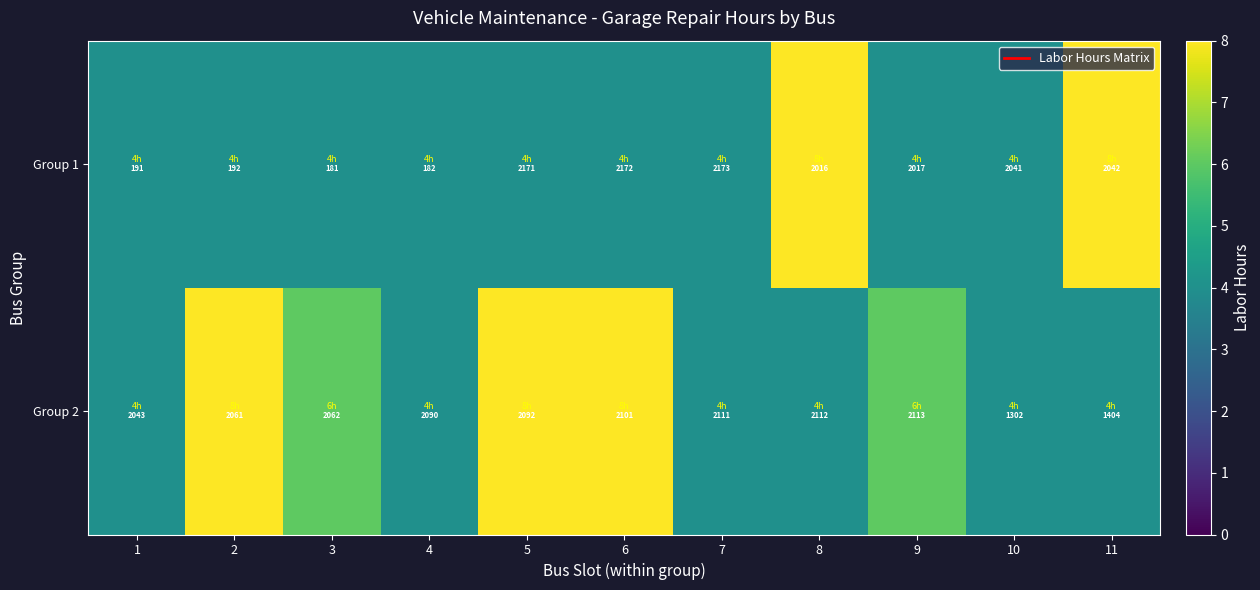

Reading left to right, transcribe all the data shown in this chart.

Group 1: 1=191	2=192	3=181	4=182	5=2171	6=2172	7=2173	8=2016	9=2017	10=2041	11=2042
Group 2: 1=2043	2=2061	3=2062	4=2090	5=2092	6=2101	7=2111	8=2112	9=2113	10=1302	11=1404